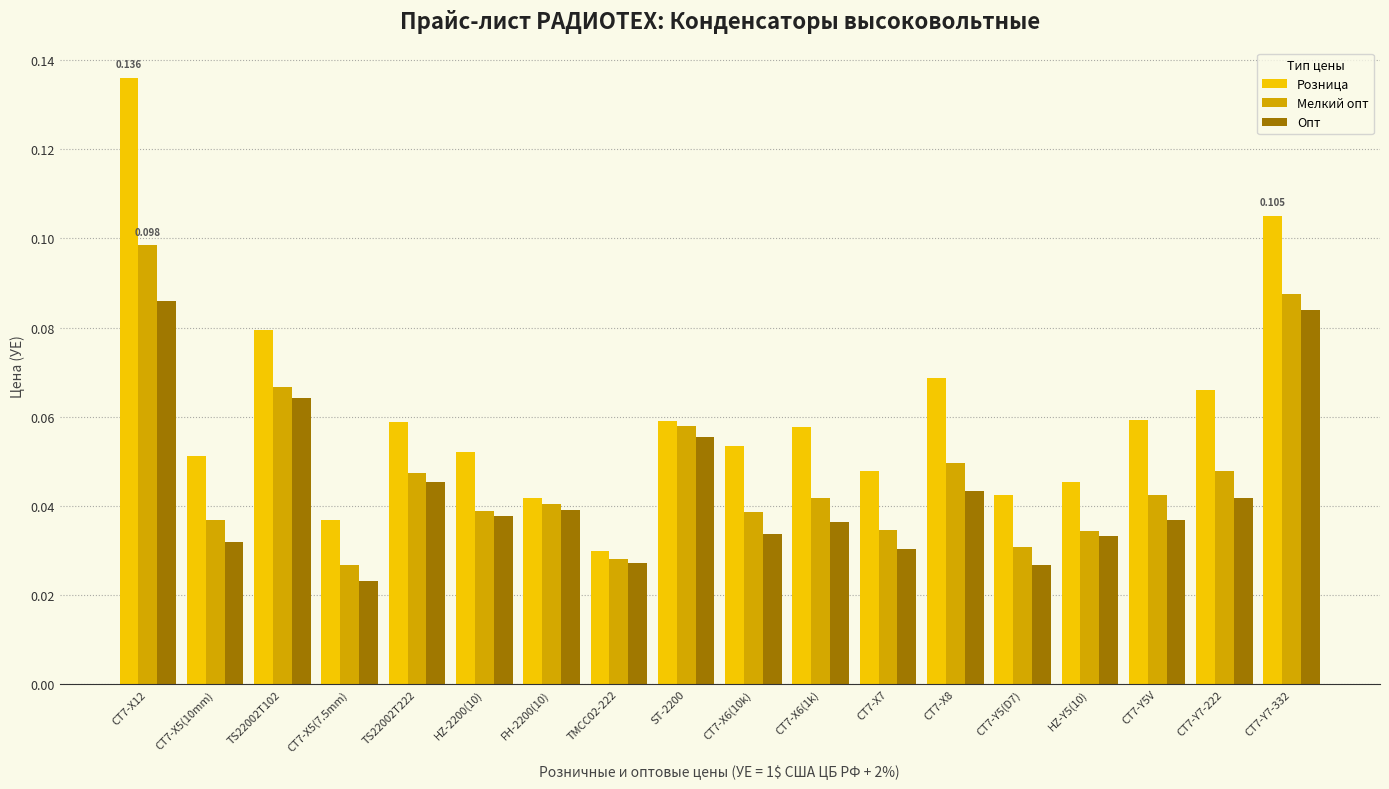

At FH-2200(10), list the series in order from largest to smallest.

Розница, Мелкий опт, Опт